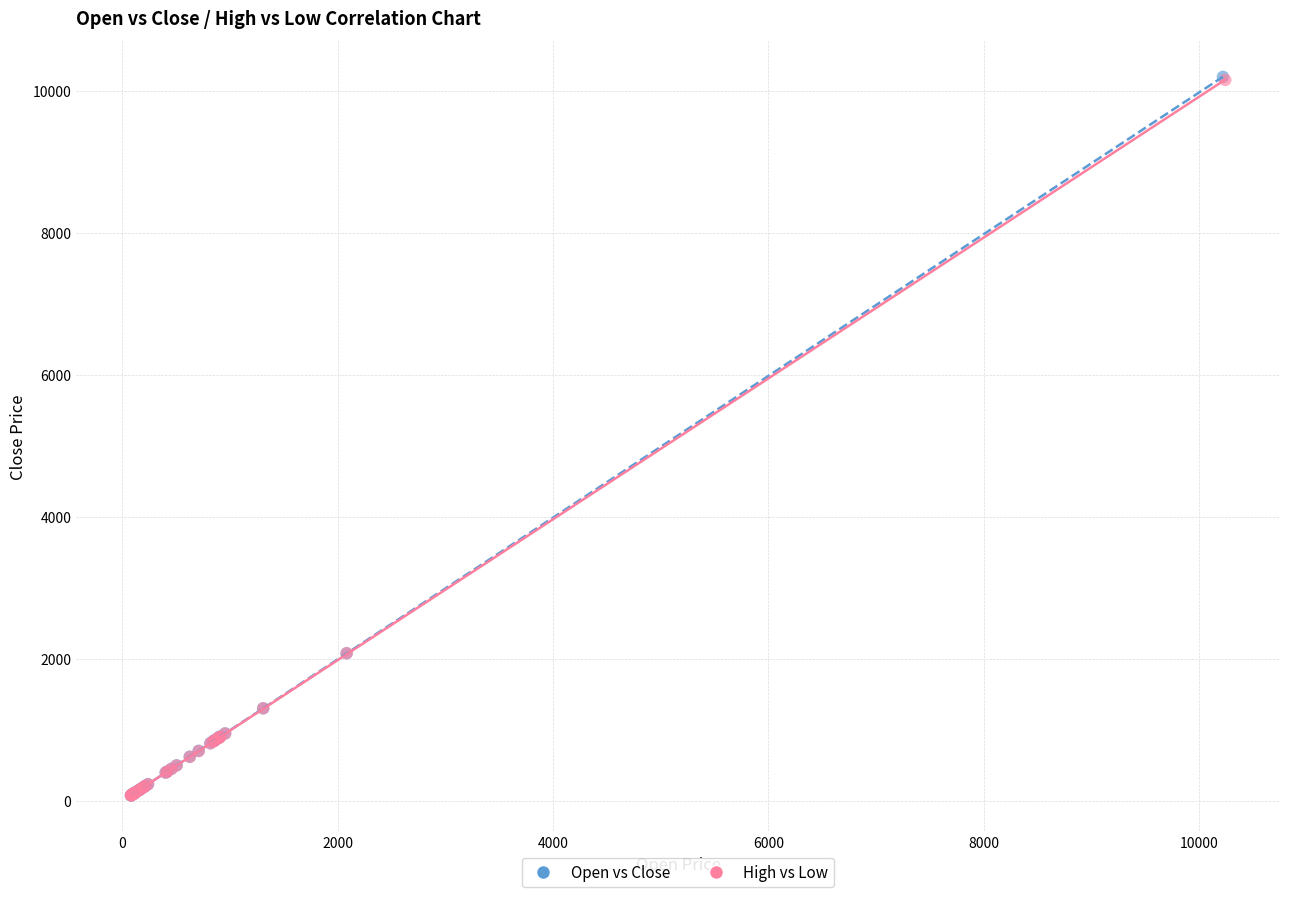

Which series has the largest Y range (max minus min)?

Open vs Close